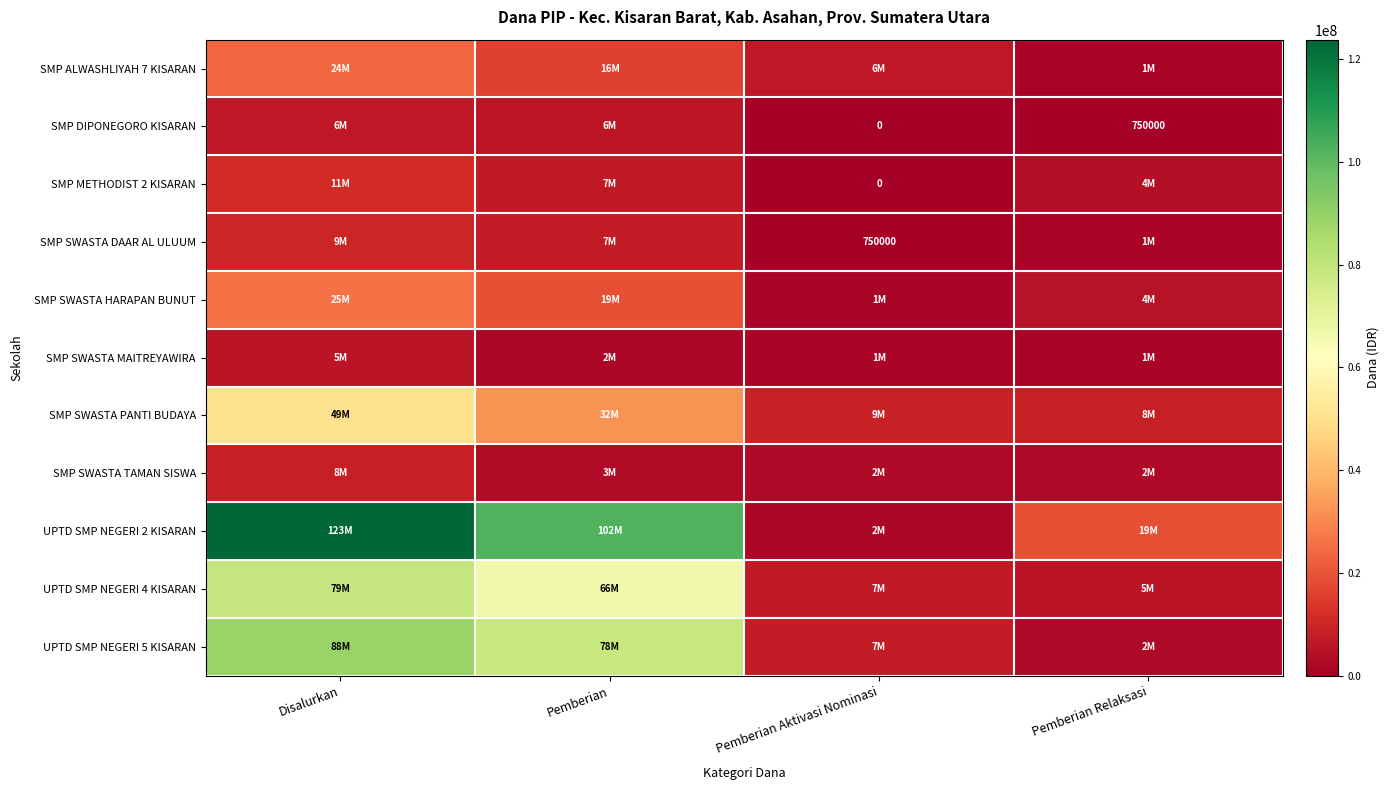

The SMP SWASTA DAAR AL ULUUM series shows 750000 at Pemberian Aktivasi Nominasi. True or false?

True